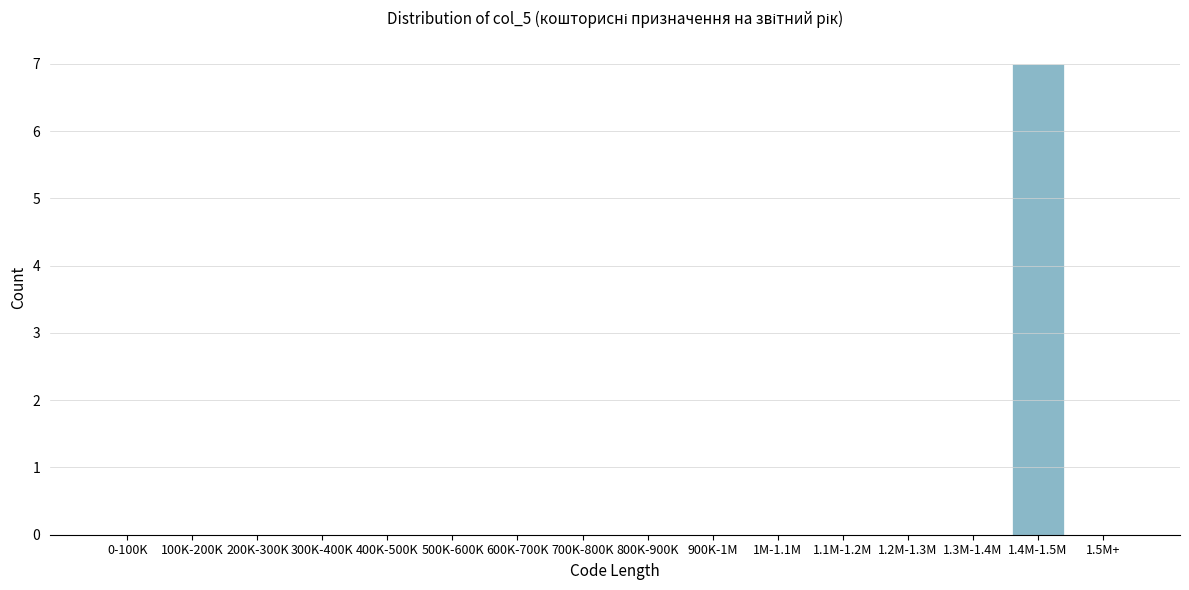

Reading left to right, list all the values displayed in this chart.

0-100K=0	100K-200K=0	200K-300K=0	300K-400K=0	400K-500K=0	500K-600K=0	600K-700K=0	700K-800K=0	800K-900K=0	900K-1M=0	1M-1.1M=0	1.1M-1.2M=0	1.2M-1.3M=0	1.3M-1.4M=0	1.4M-1.5M=7	1.5M+=0